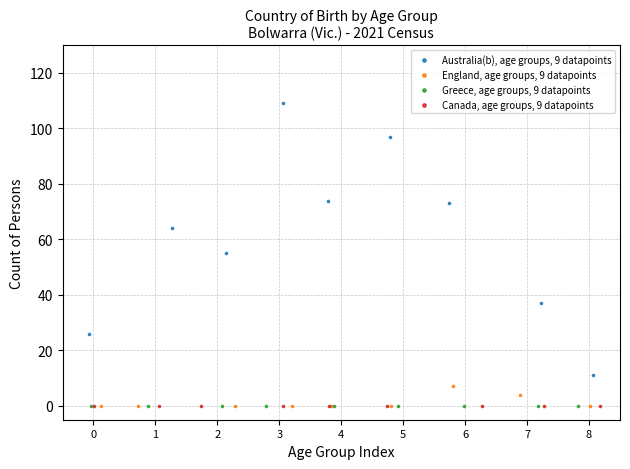

Which series contains the highest Y value?

Australia(b), age groups, 9 datapoints